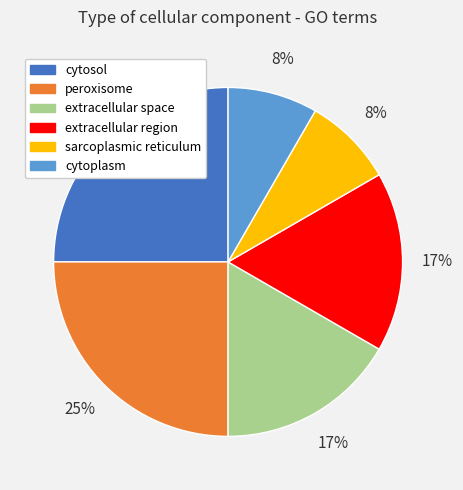

Combined, do cytoplasm and cytosol account for over 50%?

No